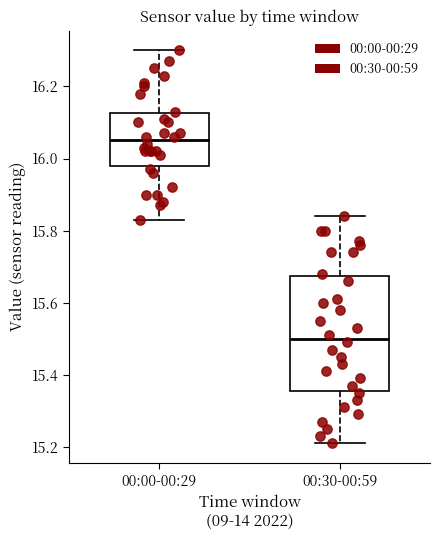

Where does the median line of the box for 00:30-00:59 sit on the y-axis? The values are not printed on the chart, so give them approximately, as read against the axis.

15.50